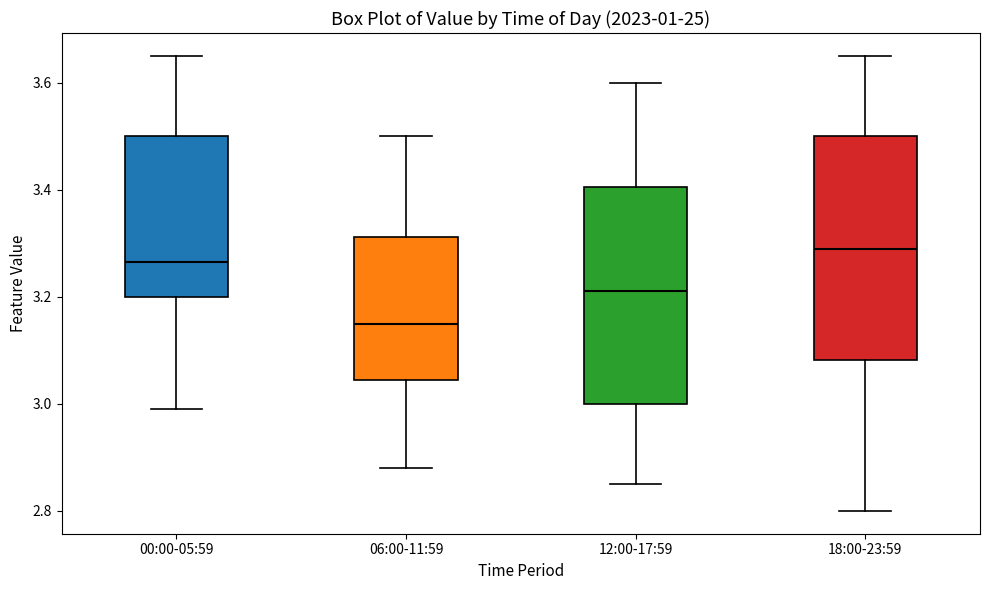

Where is the upper edge of the box for 18:00-23:59 on the y-axis? The values are not printed on the chart, so give them approximately, as read against the axis.

3.50